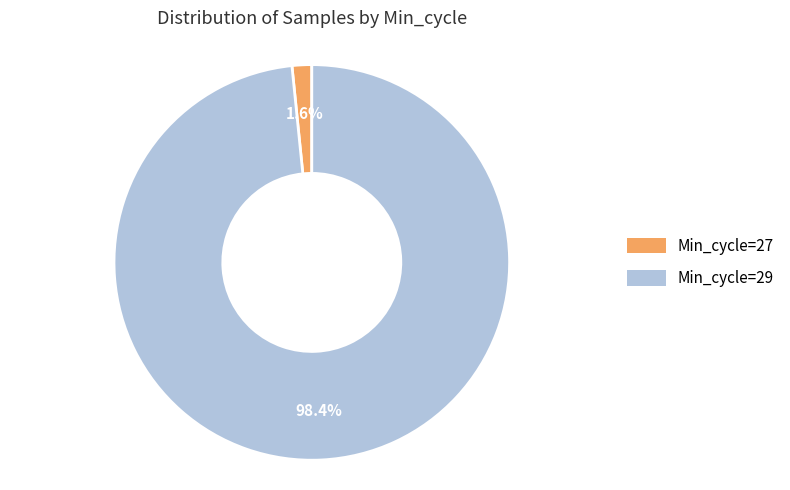

Is there any slice that represents more than half of the pie?

Yes